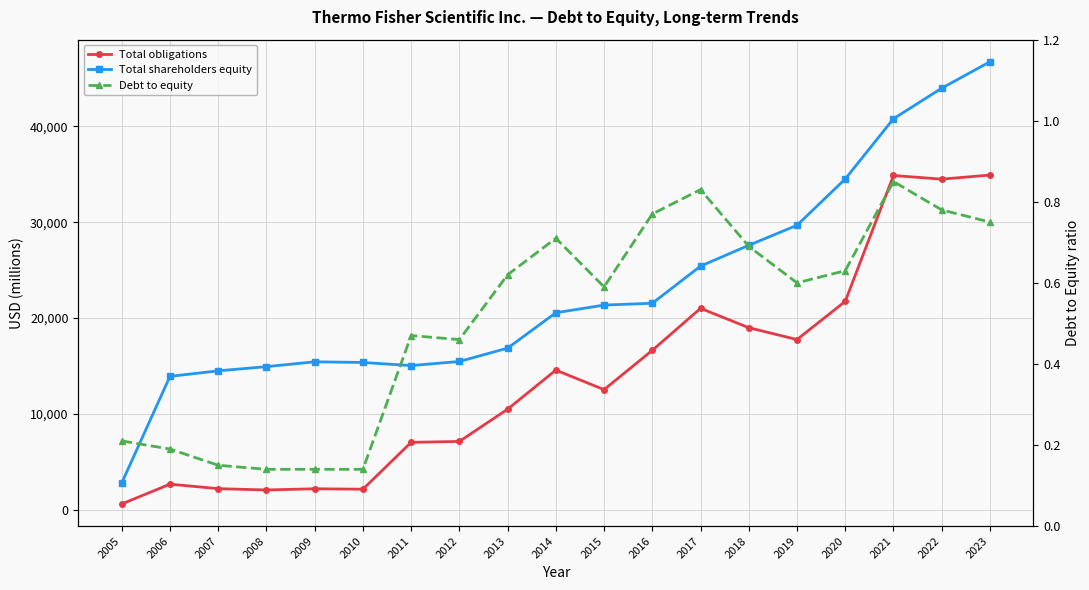

Rank the series by their average value, from highest to lowest.

Total shareholders equity, Total obligations, Debt to equity